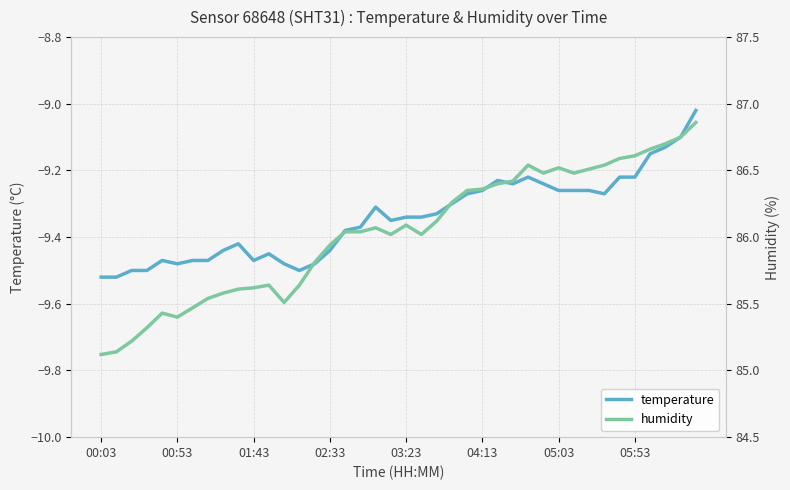

True or false: temperature and humidity intersect in this chart.

False